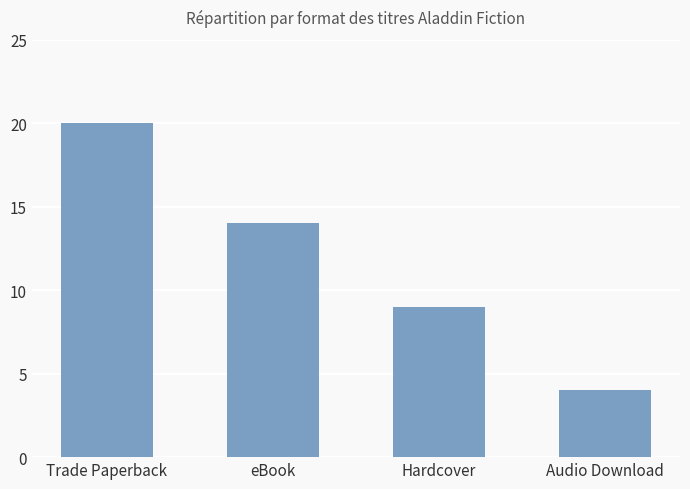

Reading right to left, list all the values displayed in this chart.

4	9	14	20